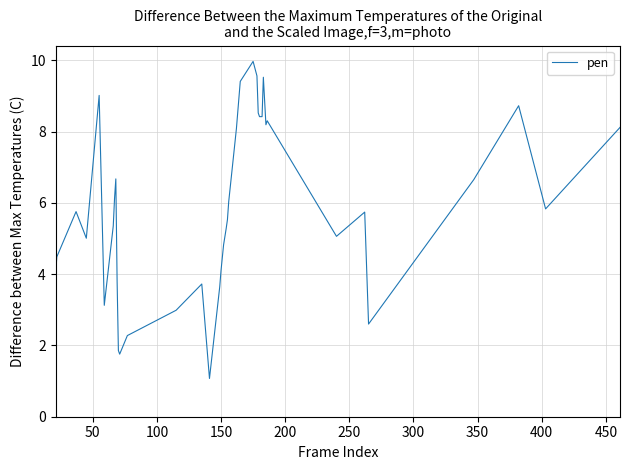

Does the chart have visible grid lines?

Yes